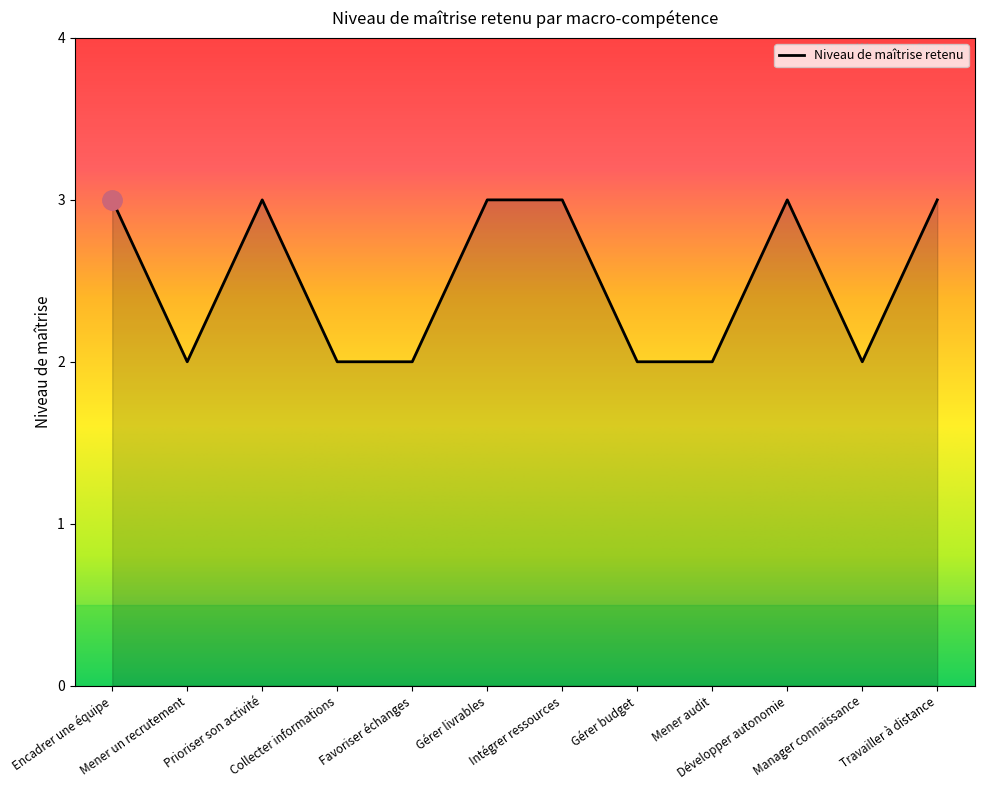

What is the greatest value displayed?

3